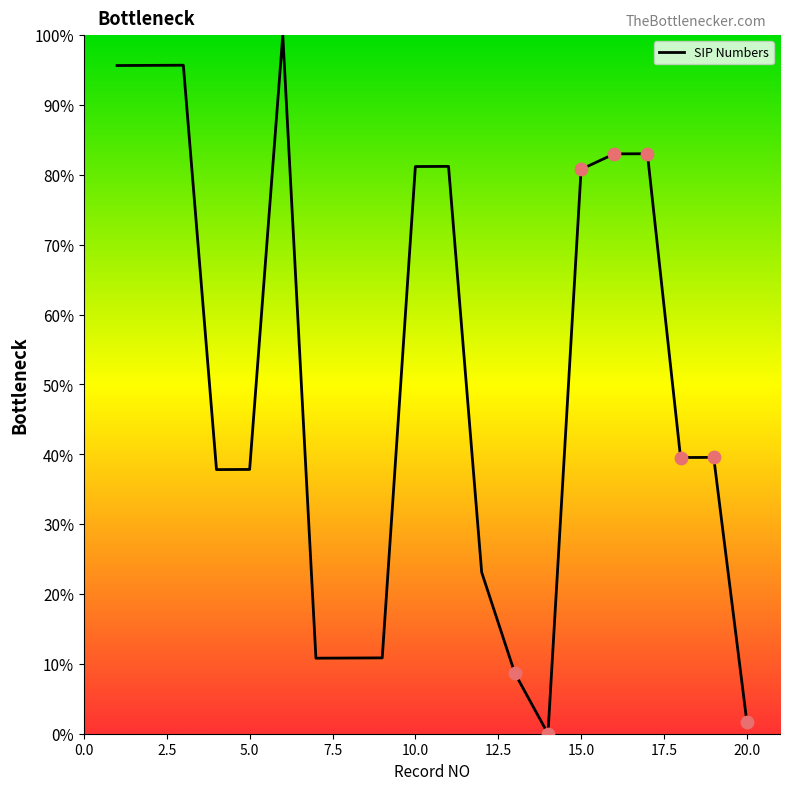

What is the difference between the maximum and minimum values?

100.0